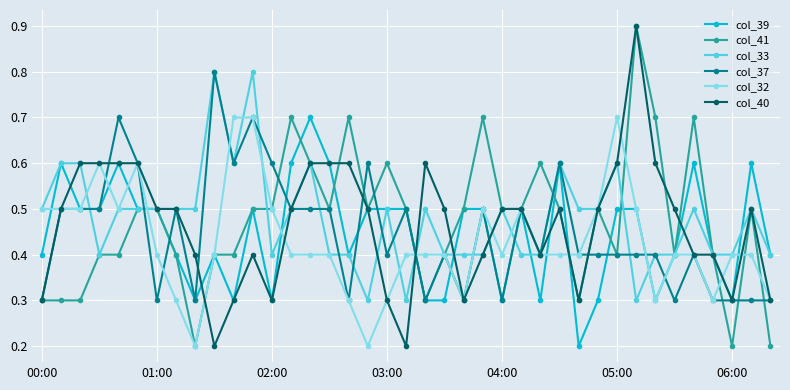

What is the greatest value displayed?

0.9